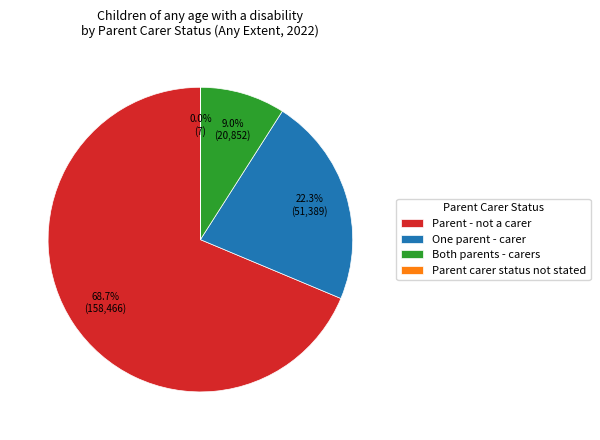

Does Parent - not a carer account for over 50% of the chart?

Yes